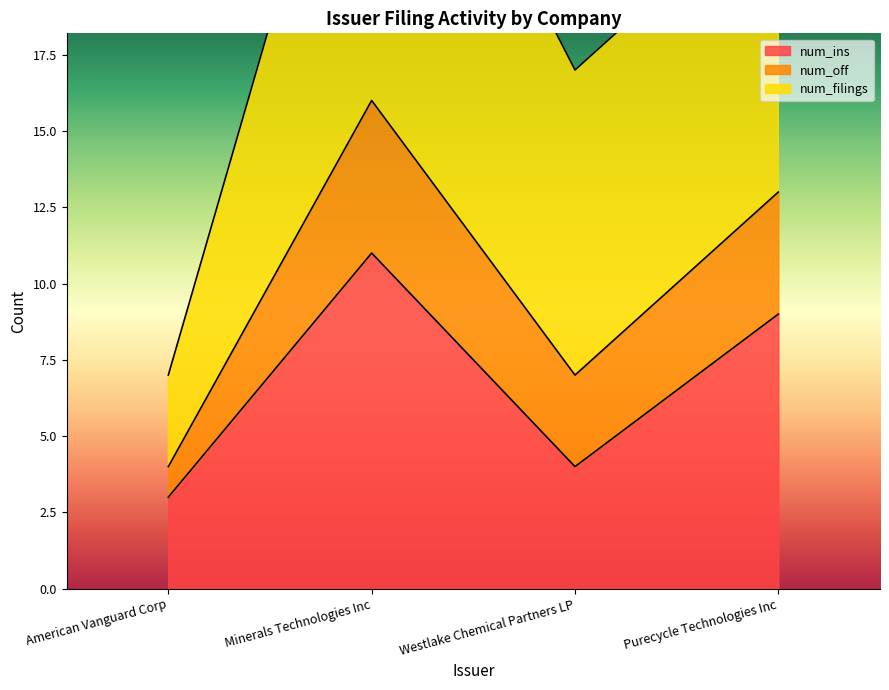

What position from the right is Minerals Technologies Inc?

3